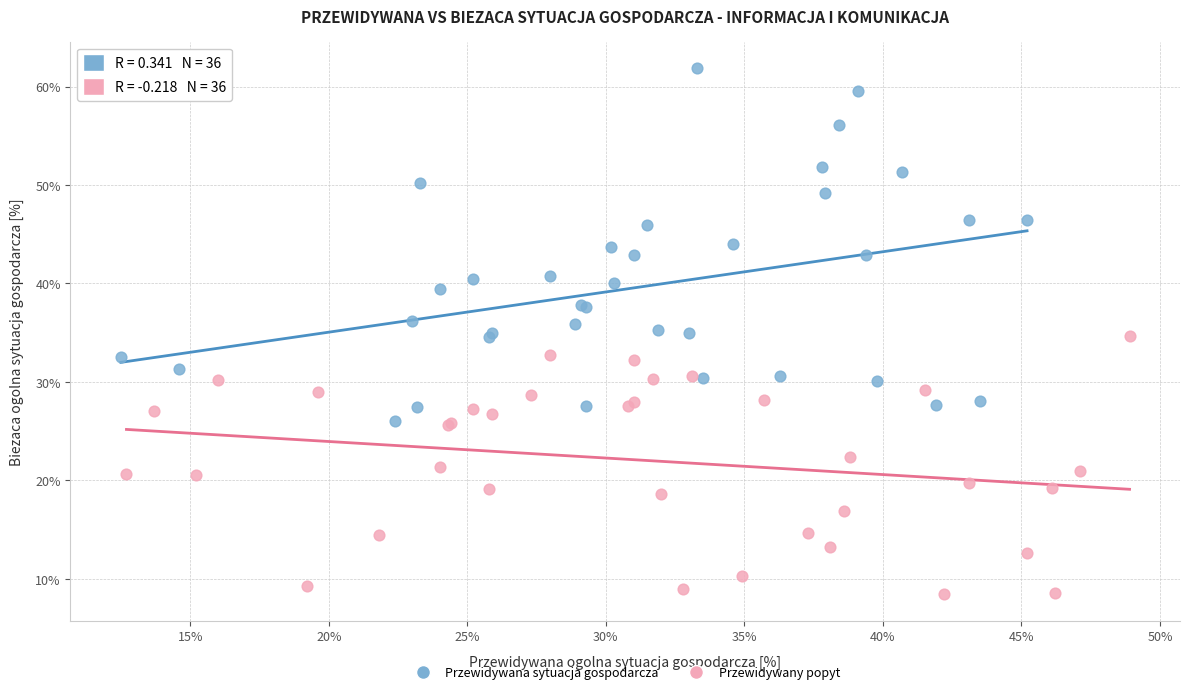

Which series contains the highest Y value?

Przewidywana sytuacja gospodarcza